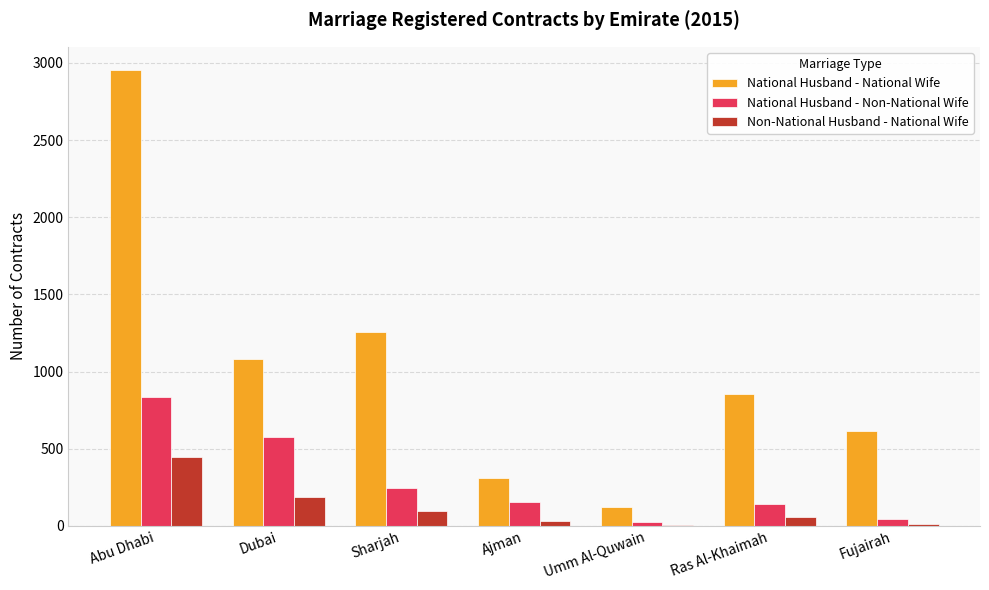

At which category is the sum across all series the highest?

Abu Dhabi